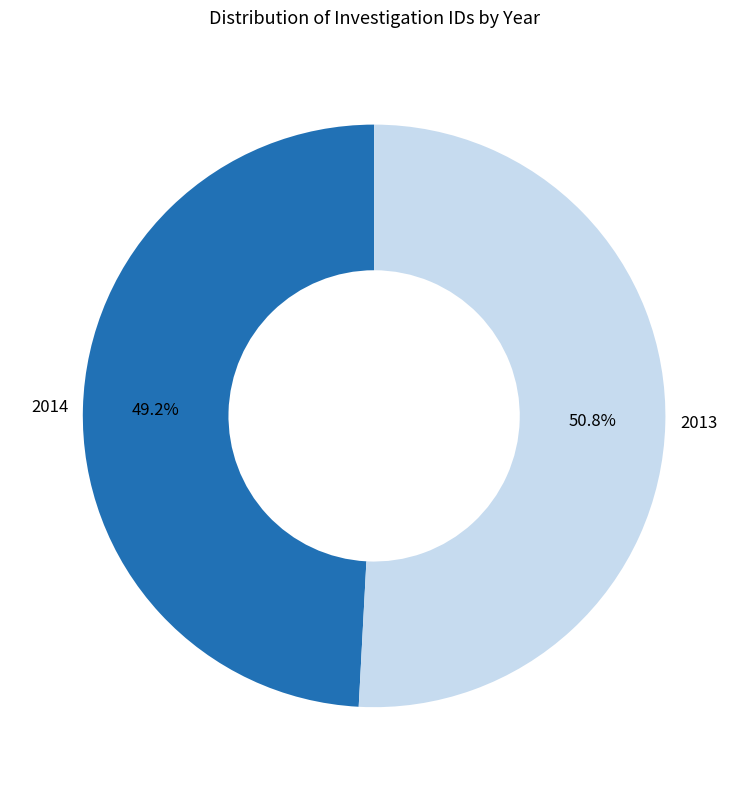

Which has a higher value, 2014 or 2013?

2013